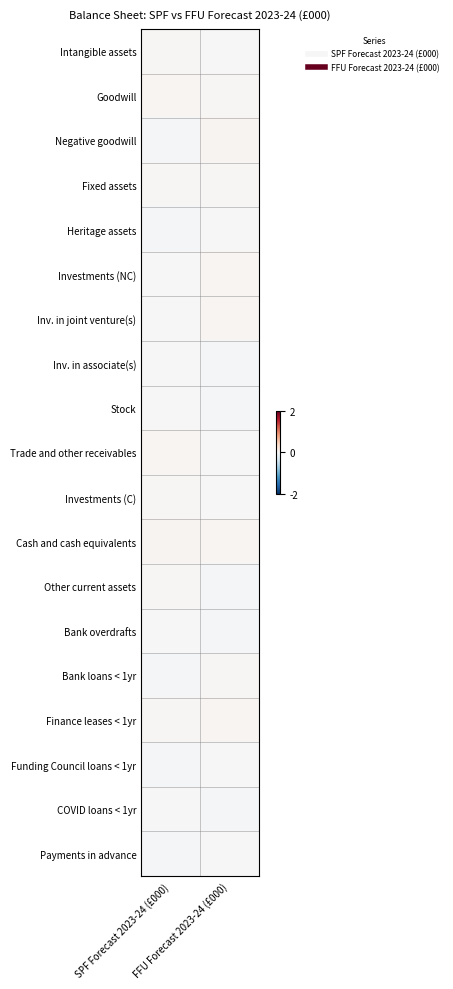

Rank the series at SPF Forecast 2023-24 (£000) from highest to lowest value.

Cash and cash equivalents, Goodwill, Trade and other receivables, Other current assets, Intangible assets, Fixed assets, Investments (C), Finance leases < 1yr, Inv. in joint venture(s), Stock, COVID loans < 1yr, Bank overdrafts, Inv. in associate(s), Investments (NC), Funding Council loans < 1yr, Bank loans < 1yr, Payments in advance, Heritage assets, Negative goodwill